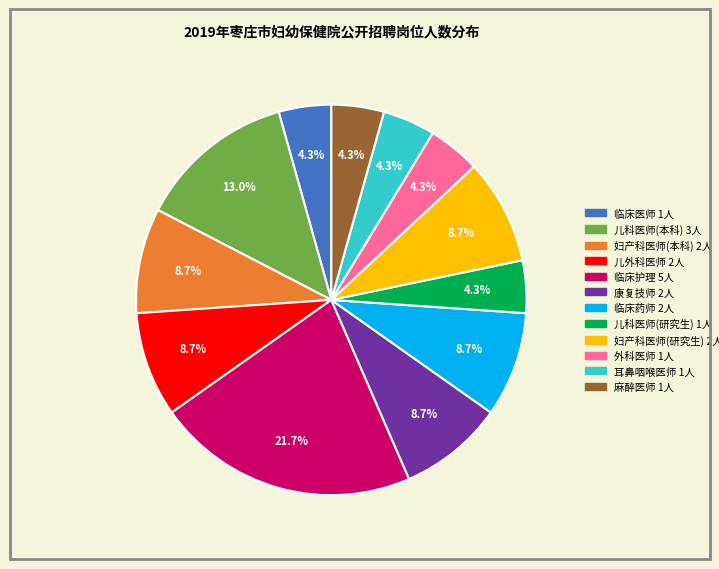

To the nearest percent, what portion does 儿科医师(研究生) represent?

4%